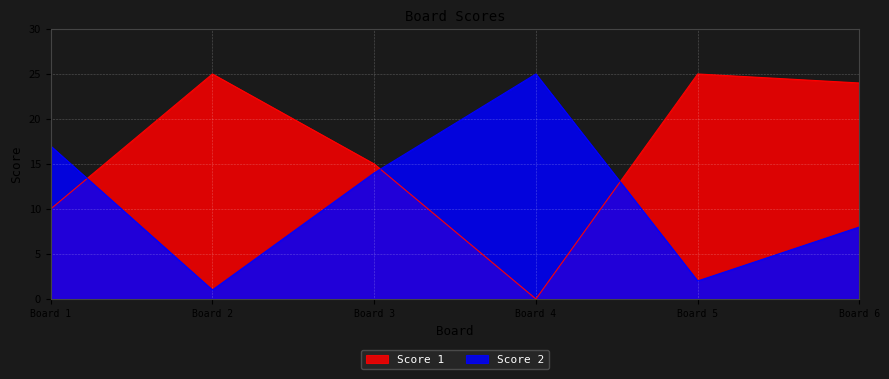

Is the value of Score 2 at Board 2 greater than the value of Score 1 at Board 3?

No